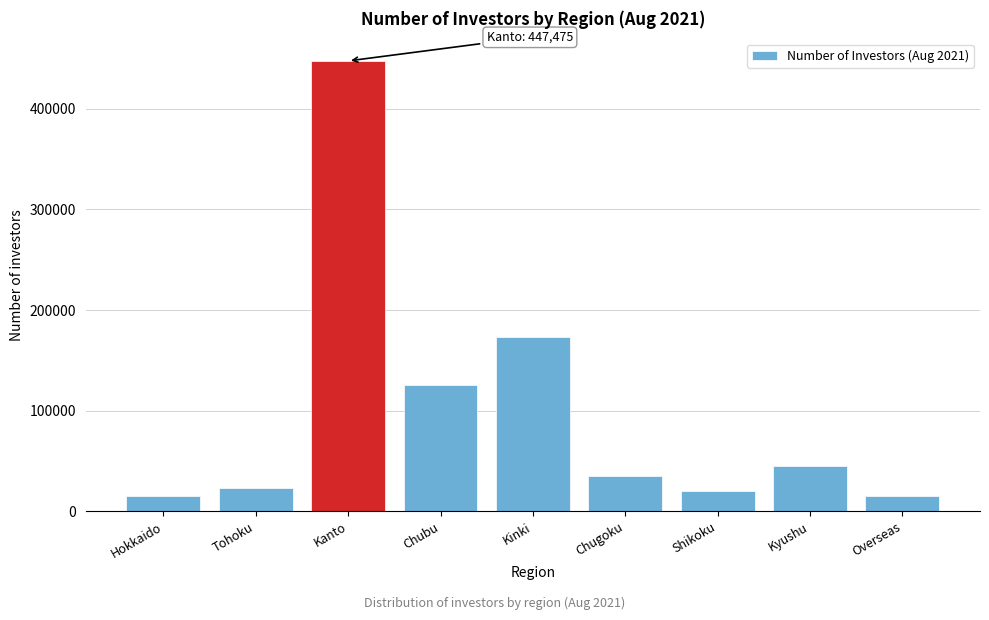

Between Hokkaido and Kanto, which is larger?

Kanto